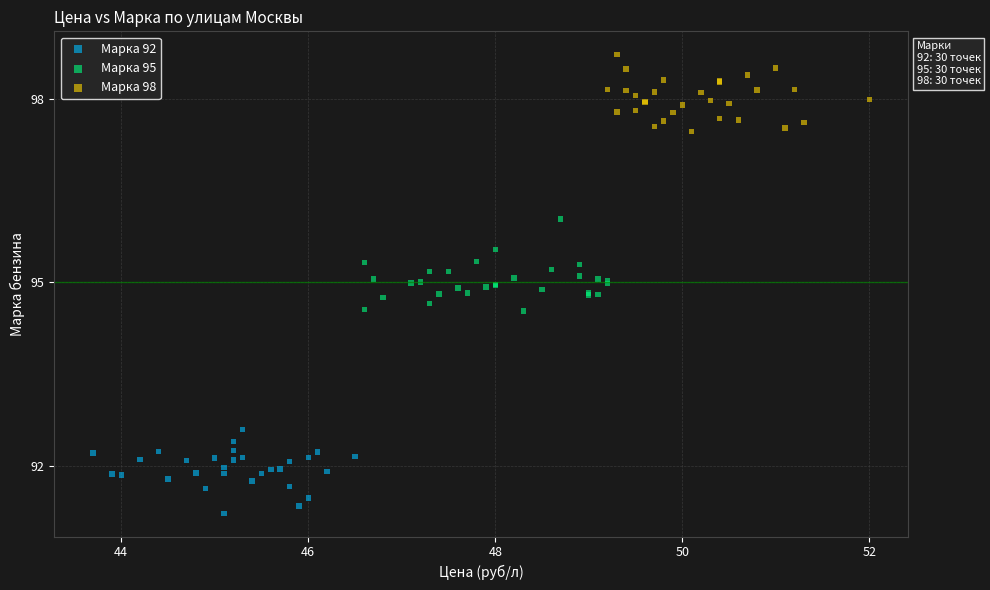

Which series reaches the minimum Y coordinate?

Марка 92